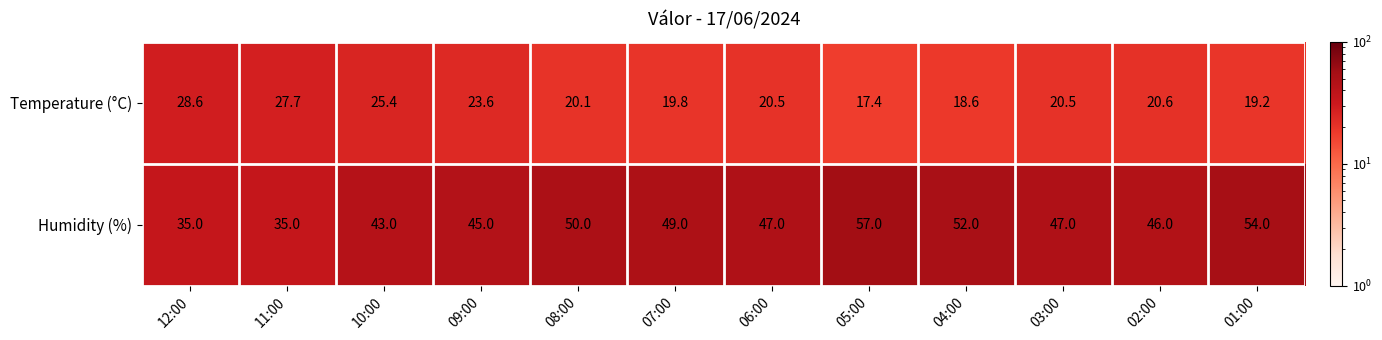

How many values in the Humidity (%) series are below 47?

5